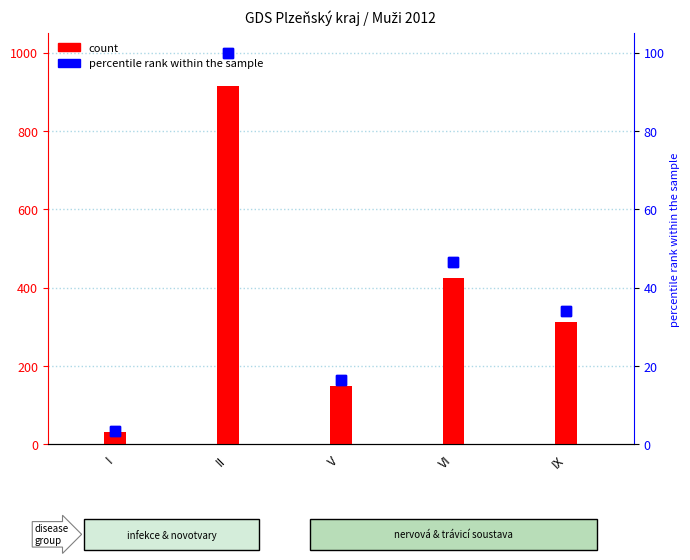

Rank the series at II from lowest to highest value.

percentile rank within the sample, count